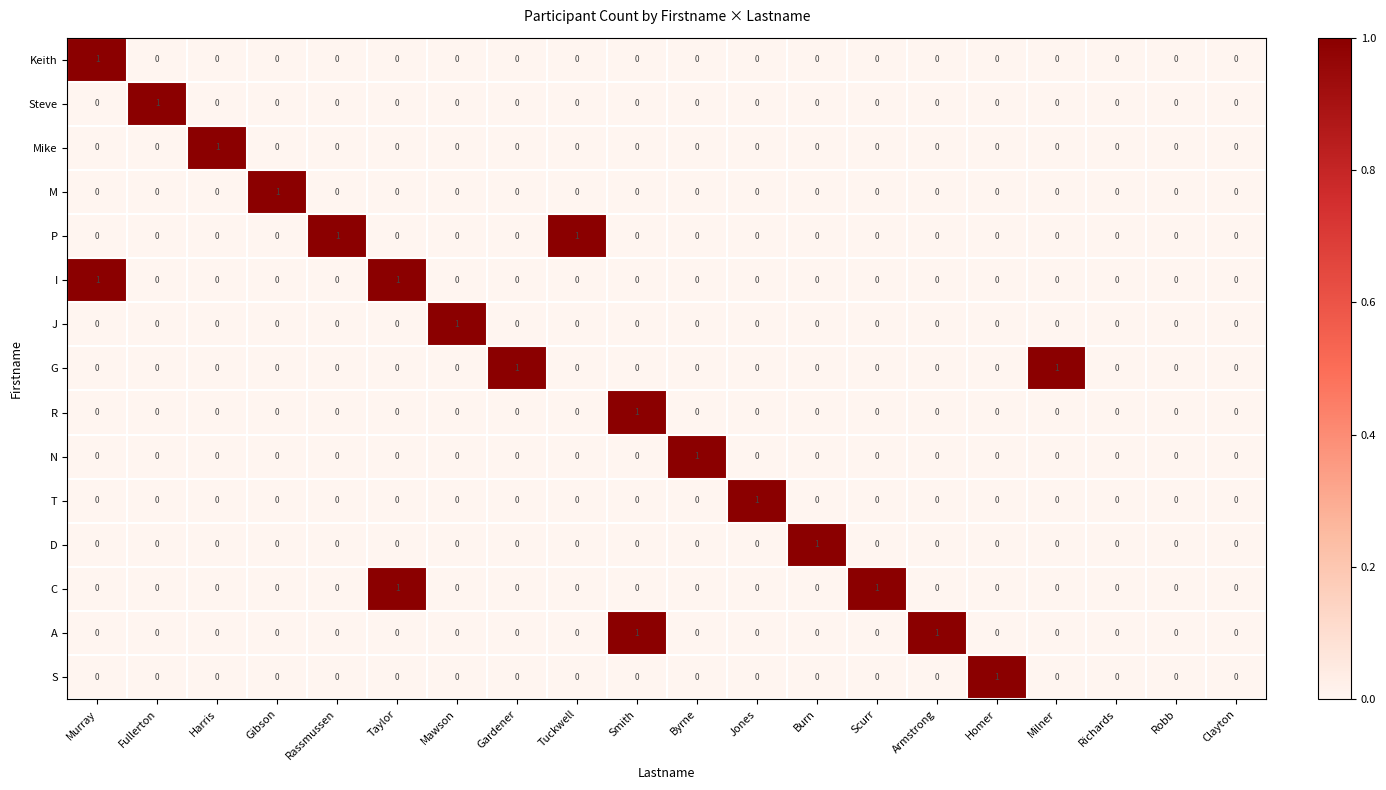

The J series shows 0 at Harris. True or false?

True